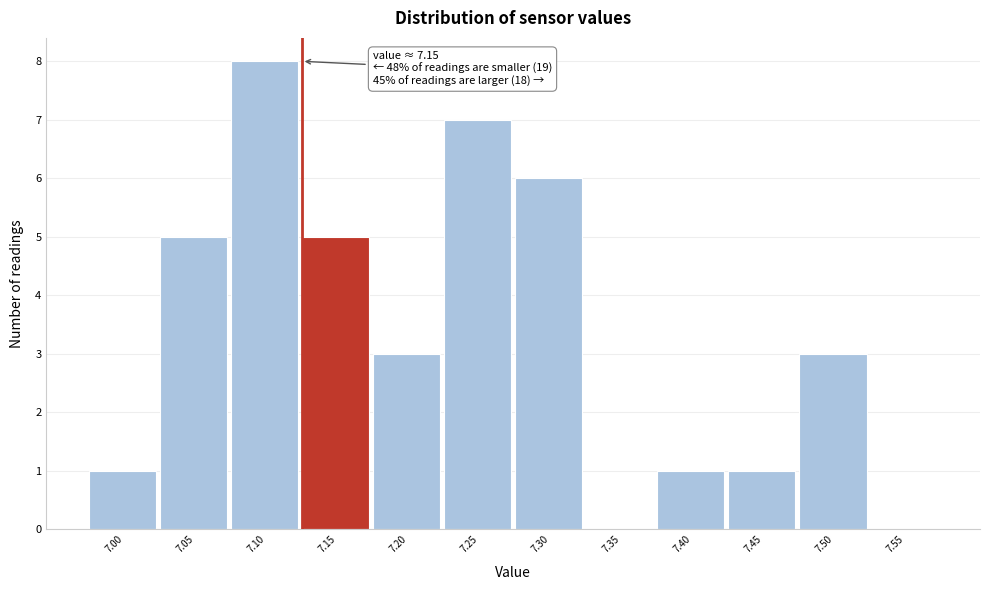

Reading right to left, list all the values displayed in this chart.

7.55=0	7.50=3	7.45=1	7.40=1	7.35=0	7.30=6	7.25=7	7.20=3	7.15=5	7.10=8	7.05=5	7.00=1